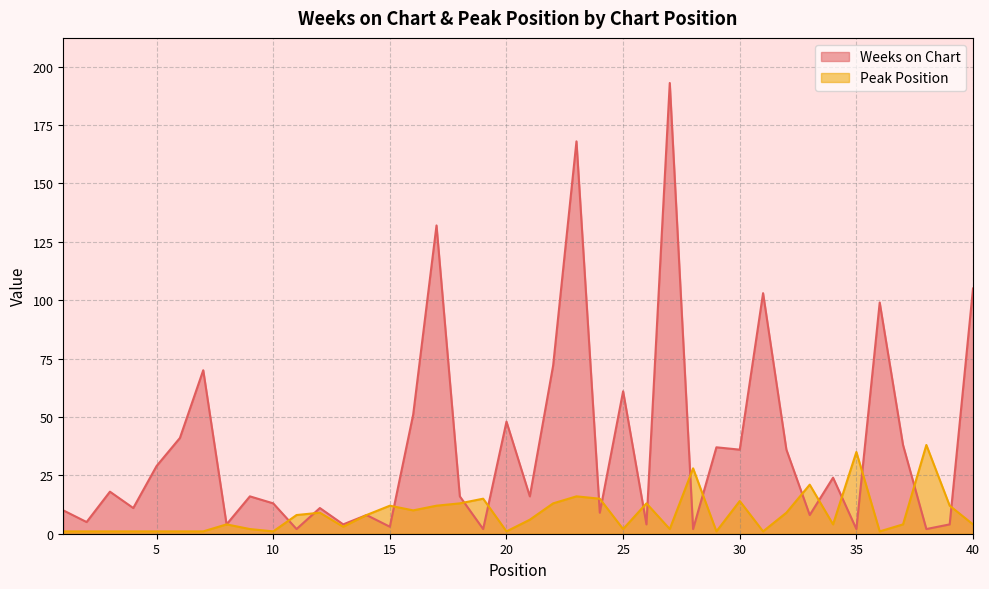

What is the minimum value for Peak Position?

1